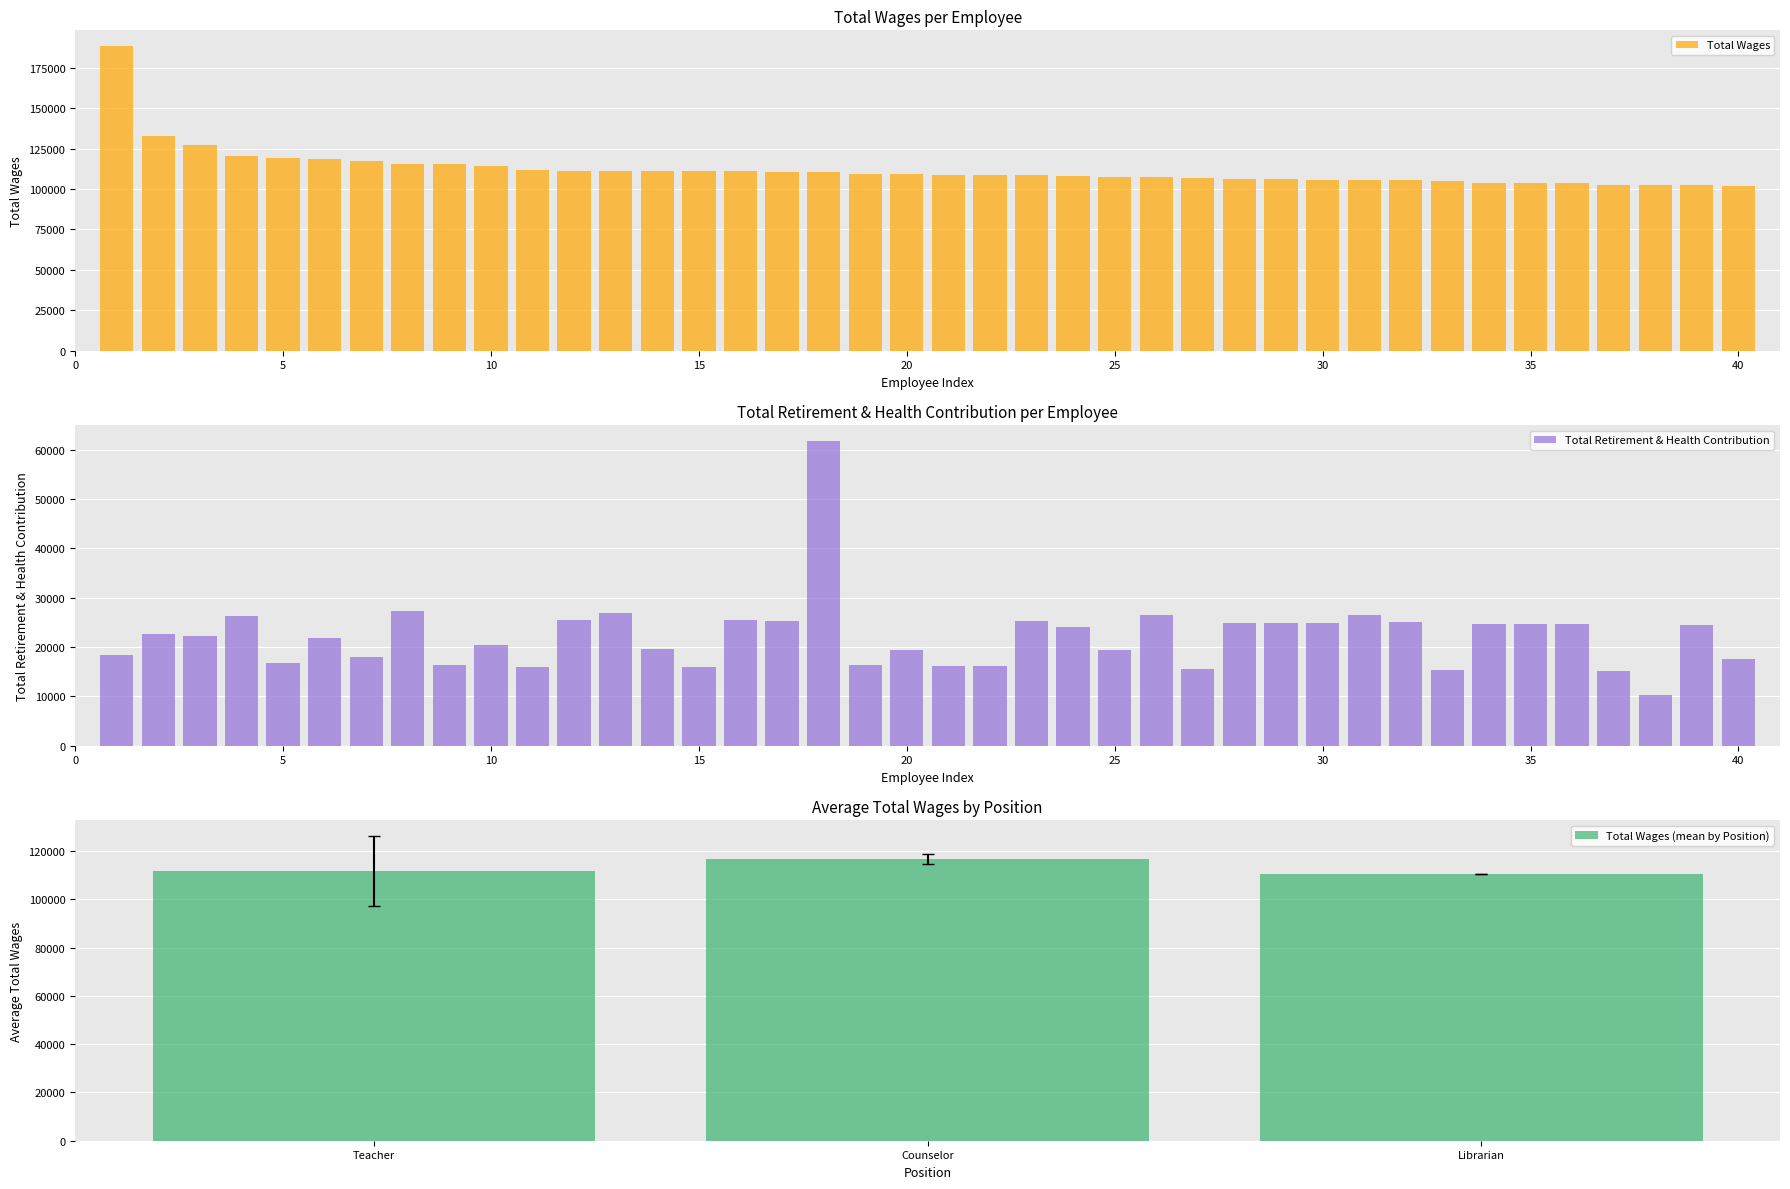

What is the sum of all Total Wages values?

4486692